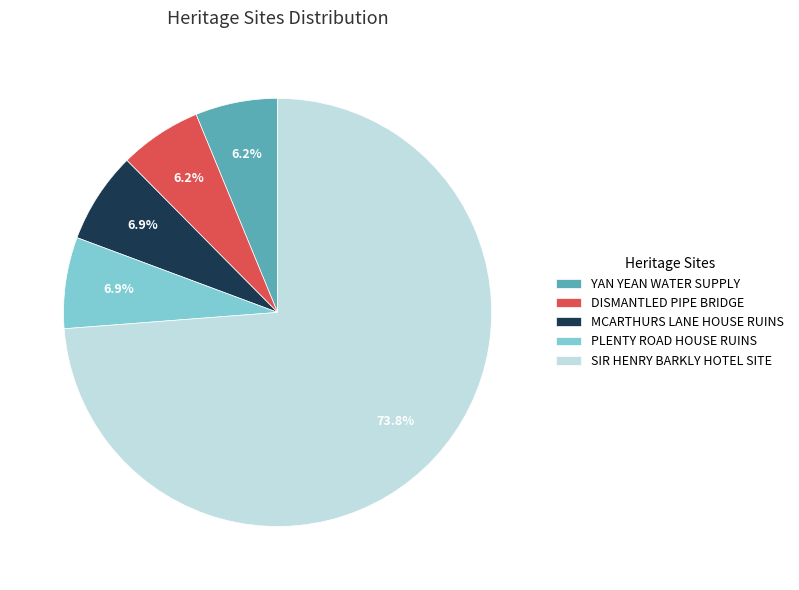

To the nearest percent, what percentage of the pie is YAN YEAN WATER SUPPLY?

6%